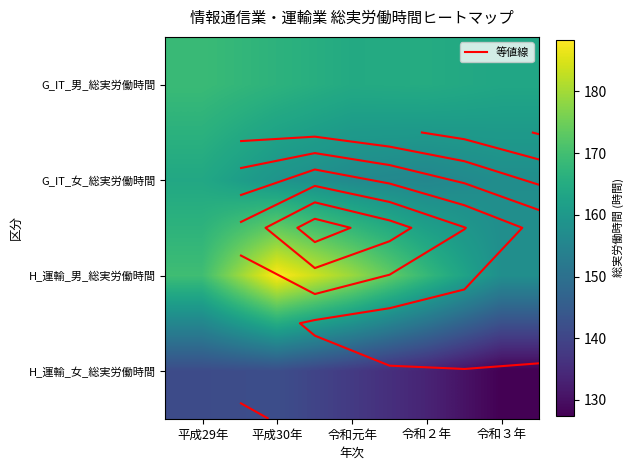

What is the maximum value shown in the chart?

188.4